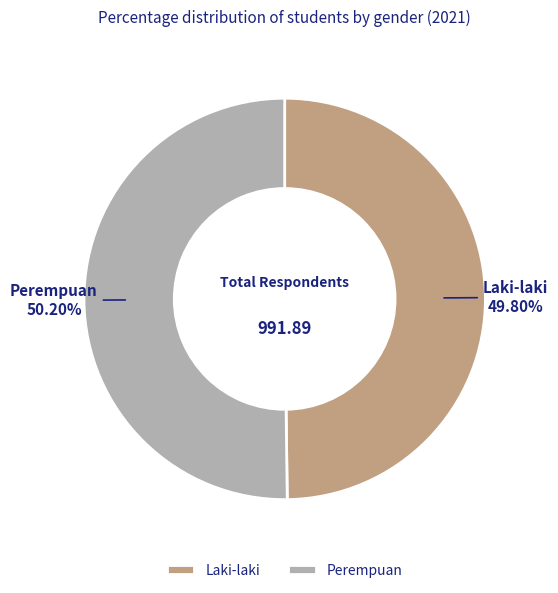

True or false: Laki-laki accounts for 50% of the total.

True